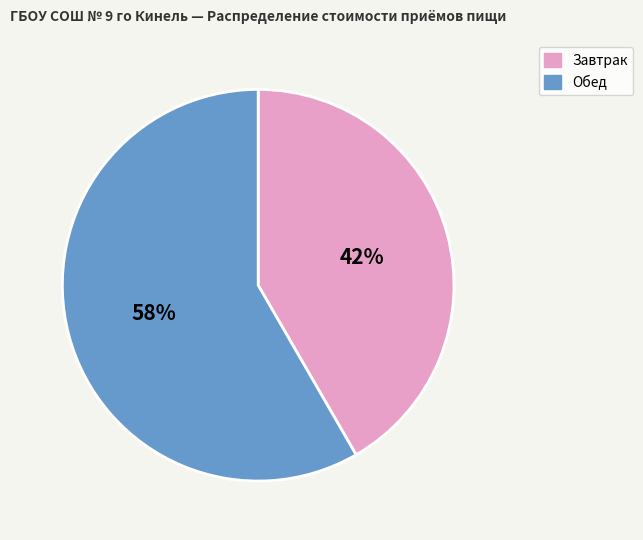

To the nearest percent, what is the combined percentage of Завтрак and Обед?

100%